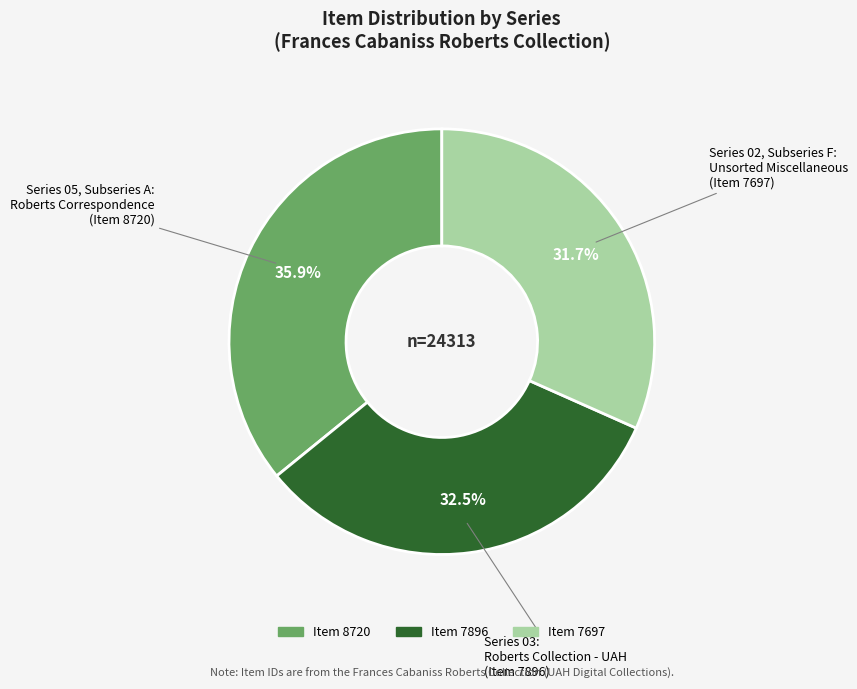

Is there any slice that represents more than half of the pie?

No